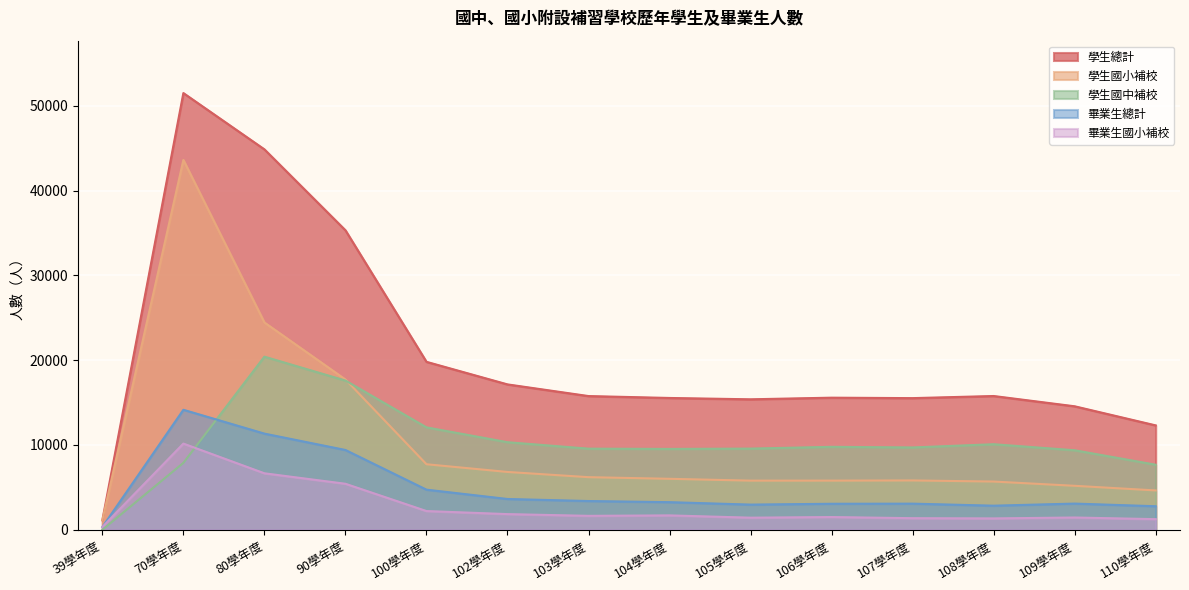

What is the label of the 14th point from the left?

110學年度